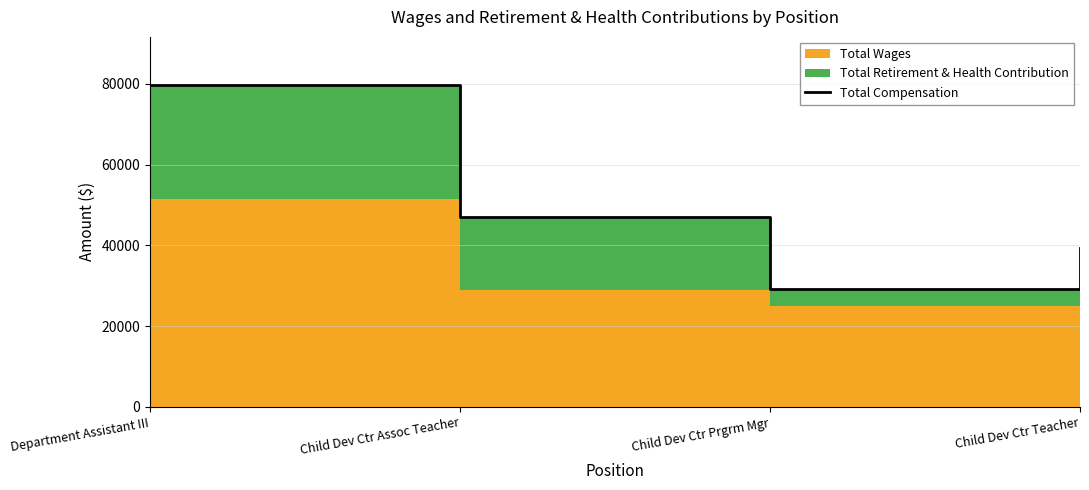

What is the difference between the second highest and second lowest values?

50379